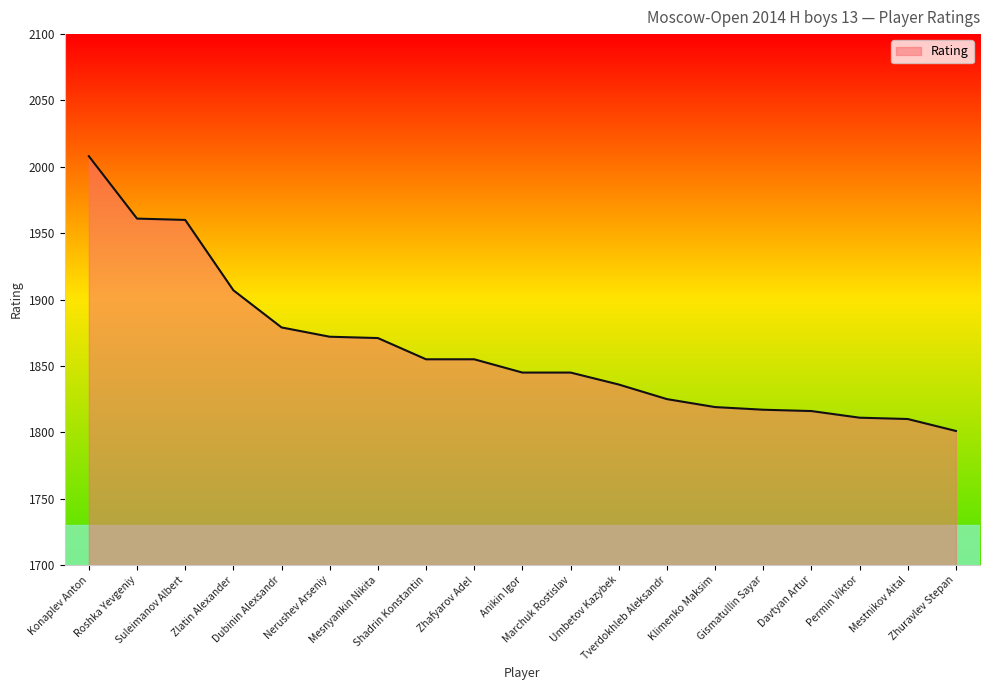

What is the difference between the maximum and minimum values?

207